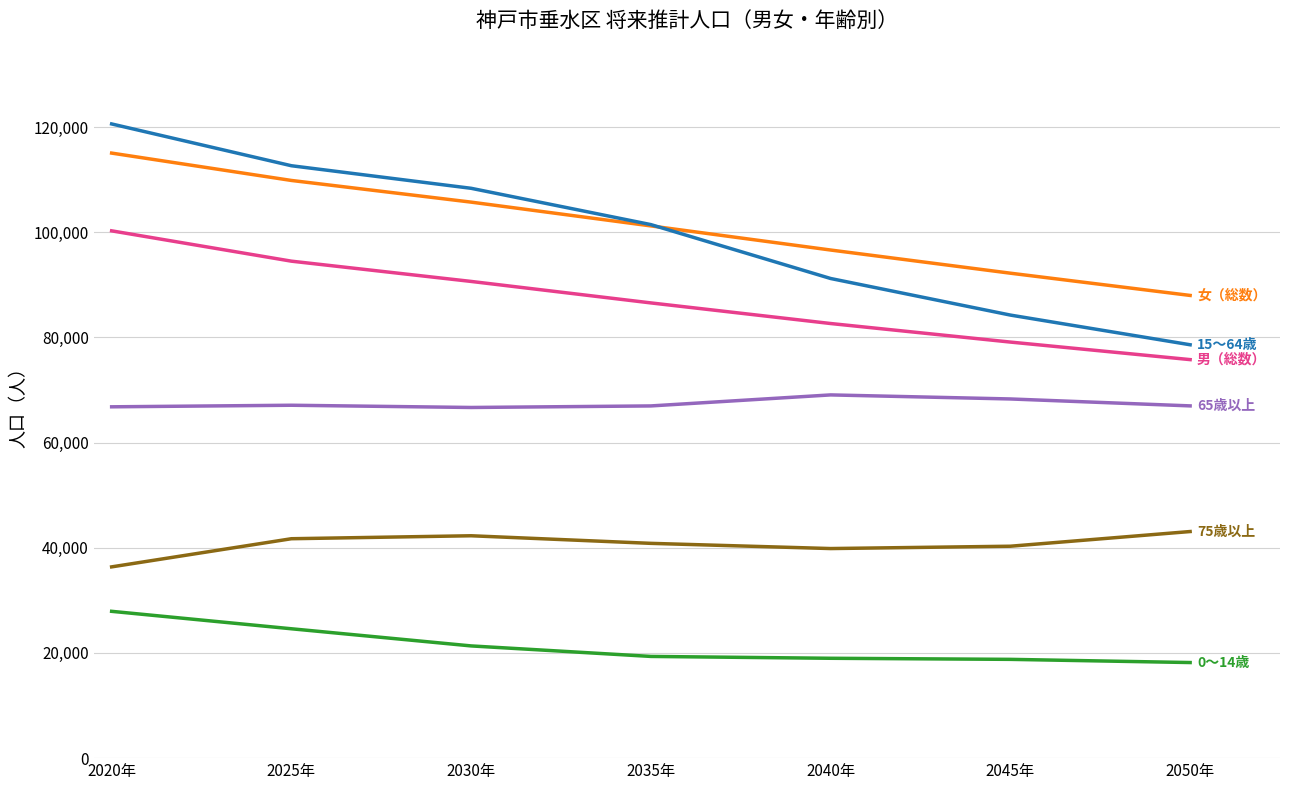

What position from the left is 2030年?

3